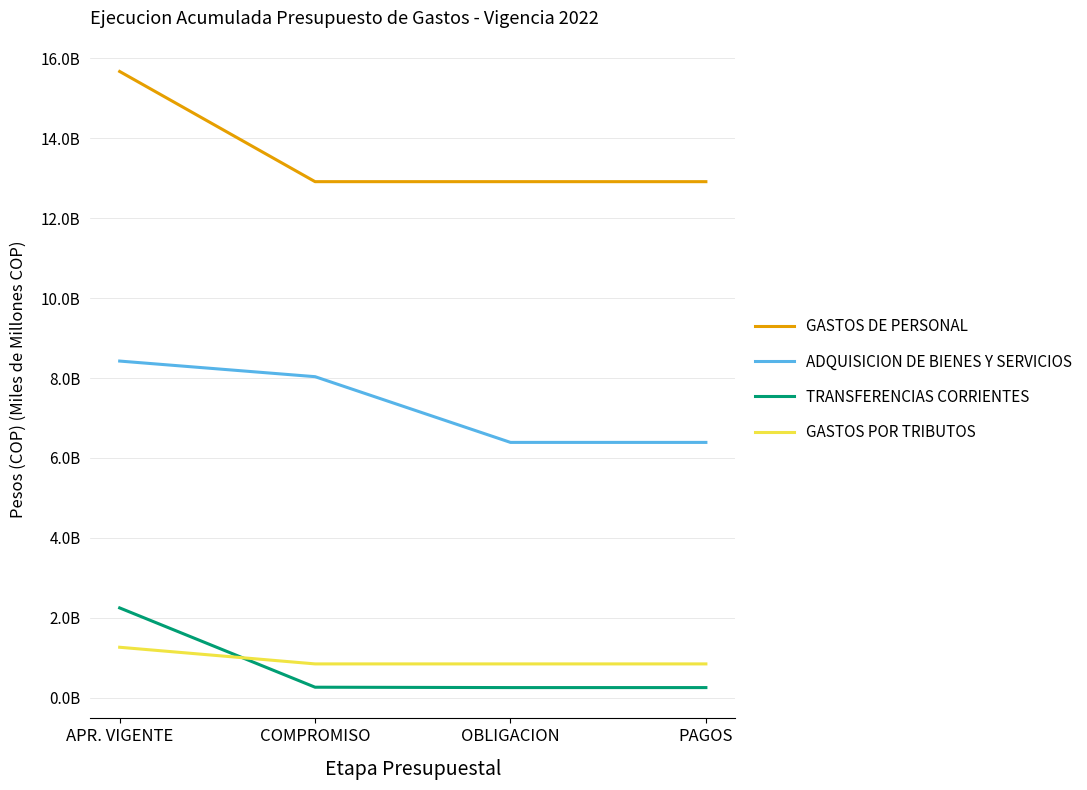

What are all the series names shown in the legend?

GASTOS DE PERSONAL, ADQUISICION DE BIENES Y SERVICIOS, TRANSFERENCIAS CORRIENTES, GASTOS POR TRIBUTOS